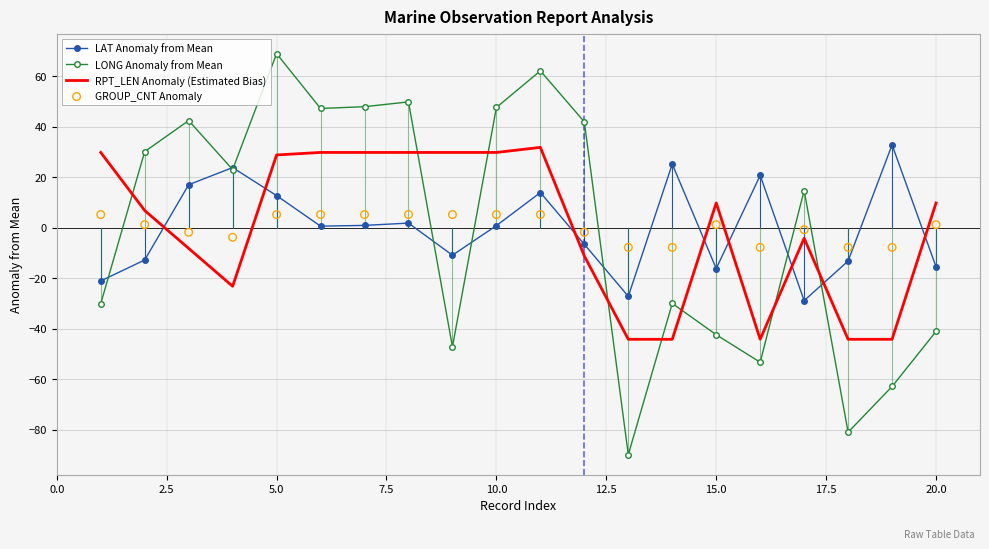

Which series reaches the maximum Y coordinate?

LONG Anomaly from Mean